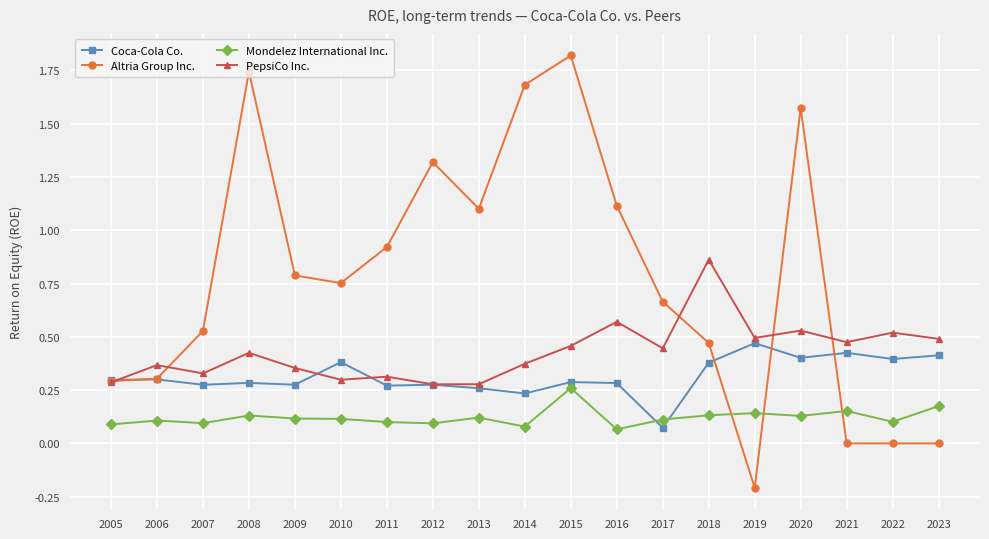

What is the maximum value shown in the chart?

1.8